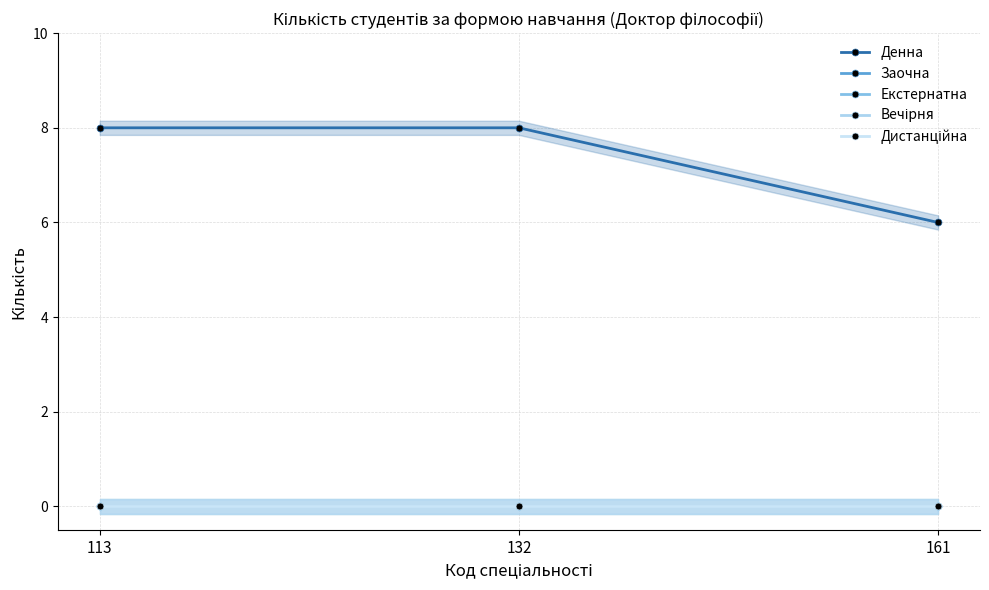

Is this an area chart (filled region under the line)?

No